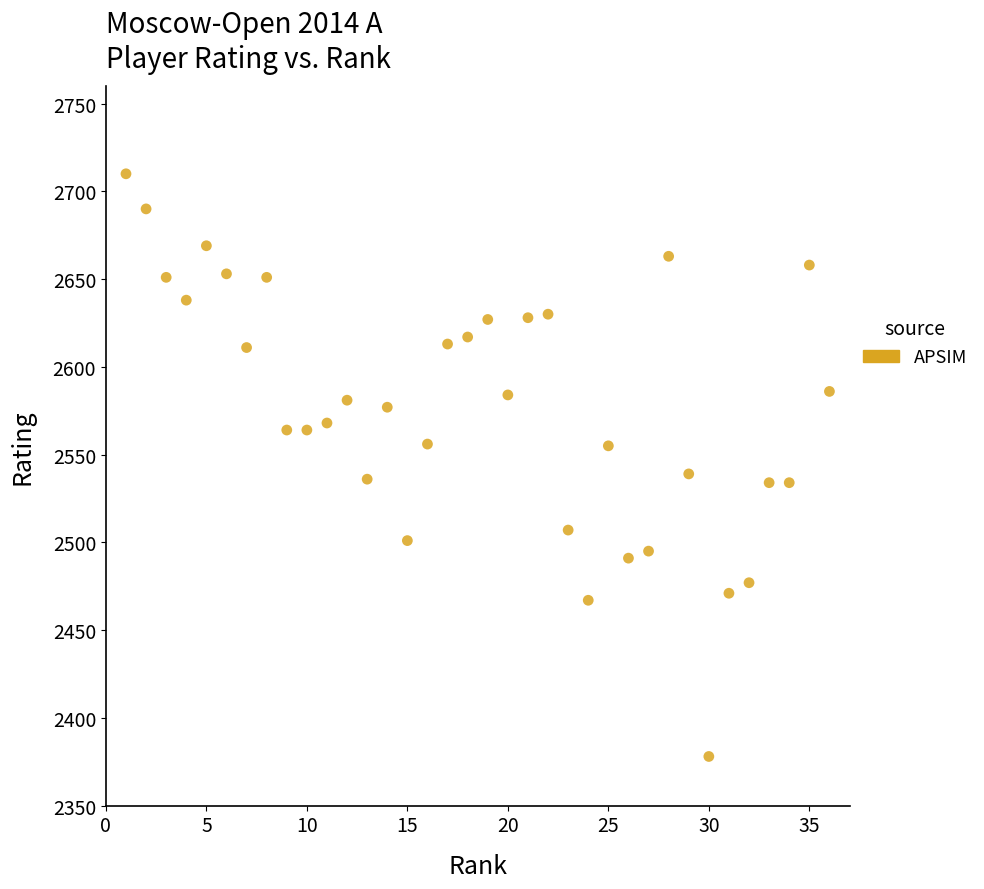

What is the range of X values (max minus min)?

35